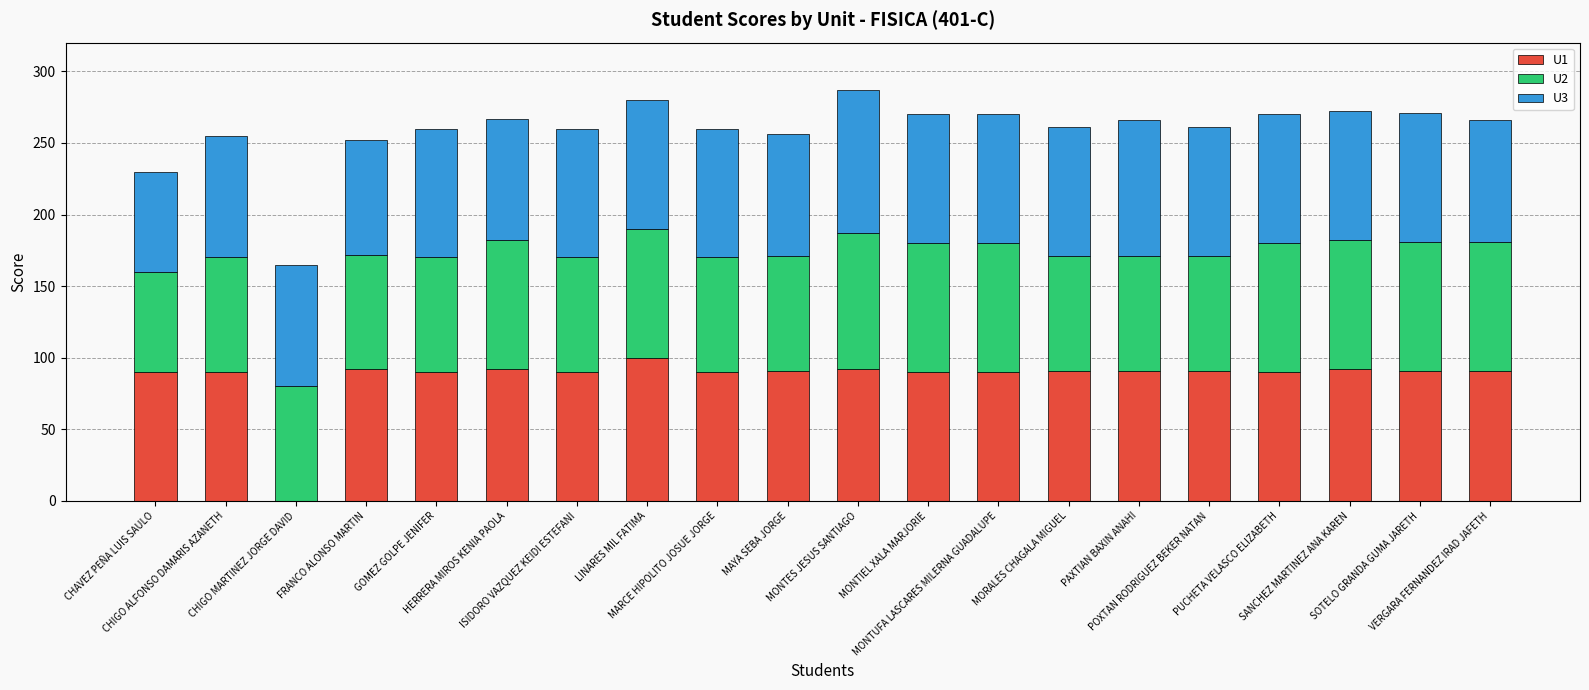

How many data points does each series have?

20